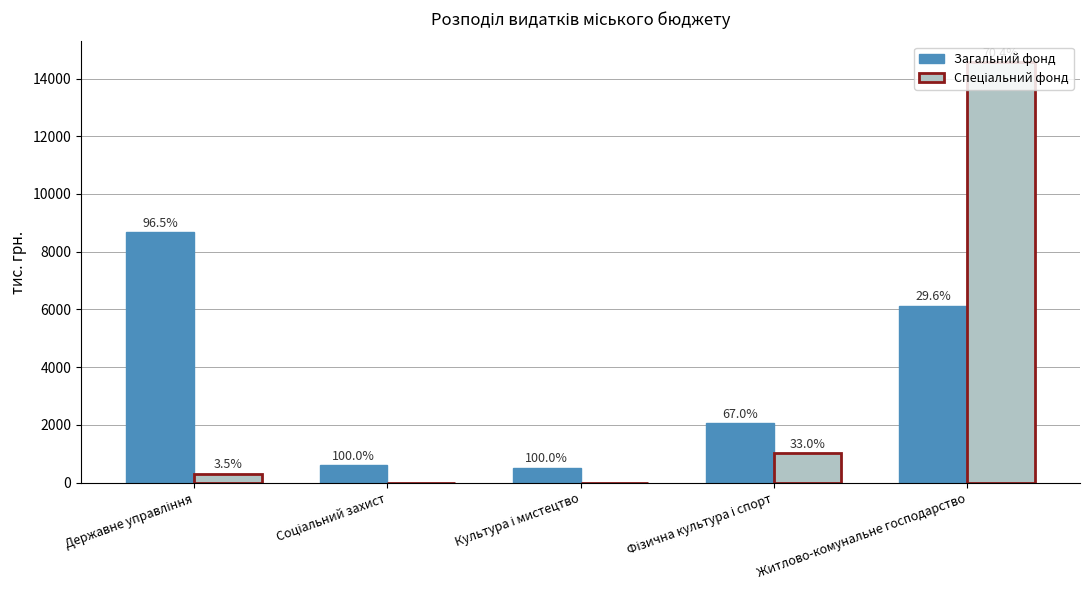

Which category has the lowest value across all series?

Соціальний захист